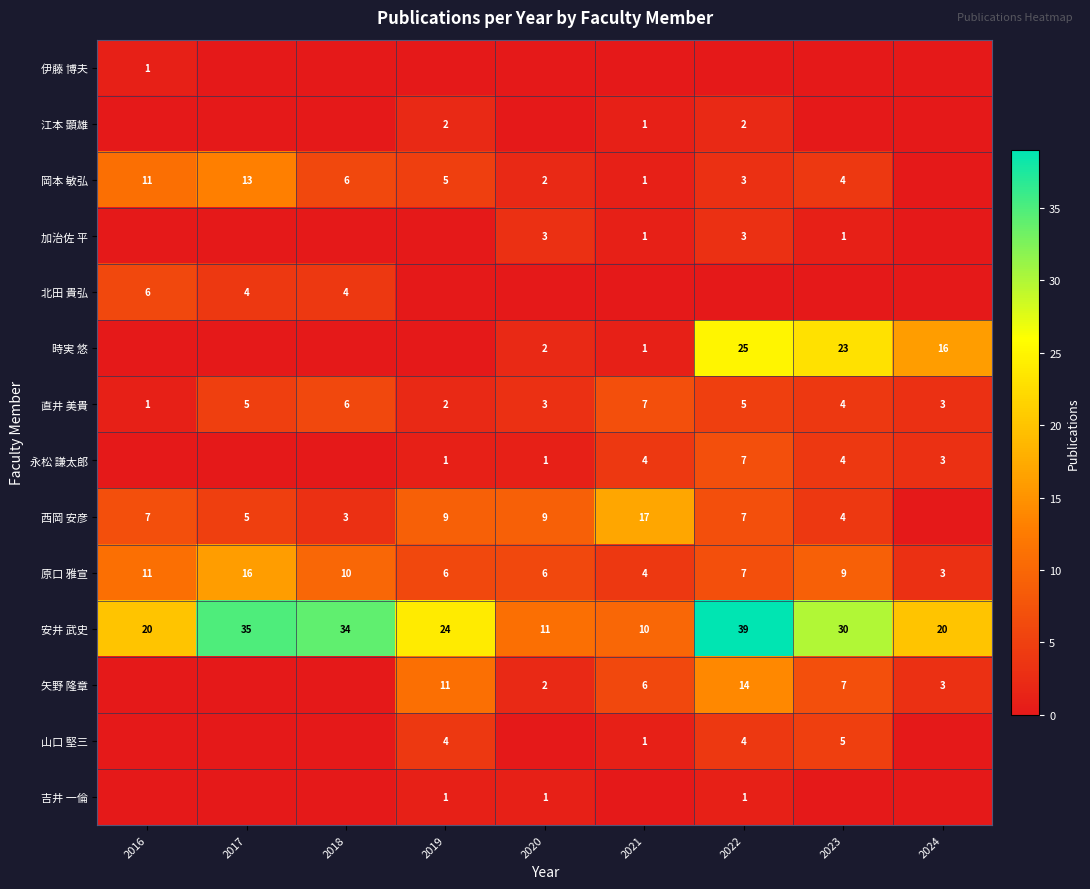

Is it true that 岡本 敏弘 equals 5 at 2019?

True